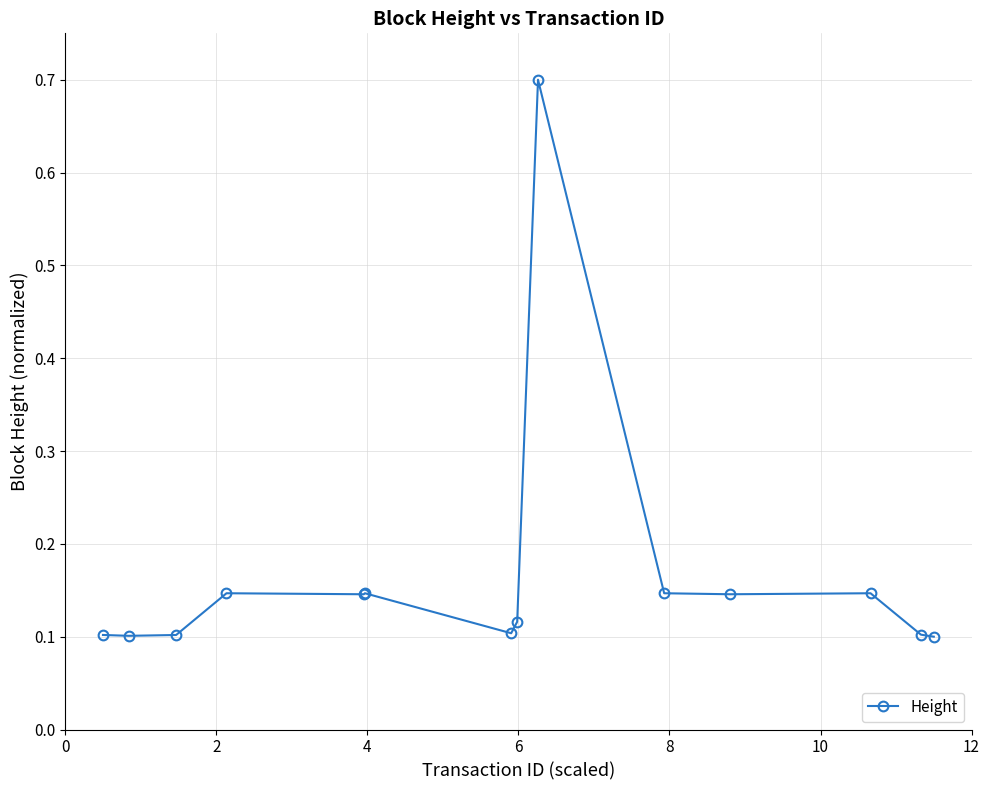

How many values are between 0 and 1?

14